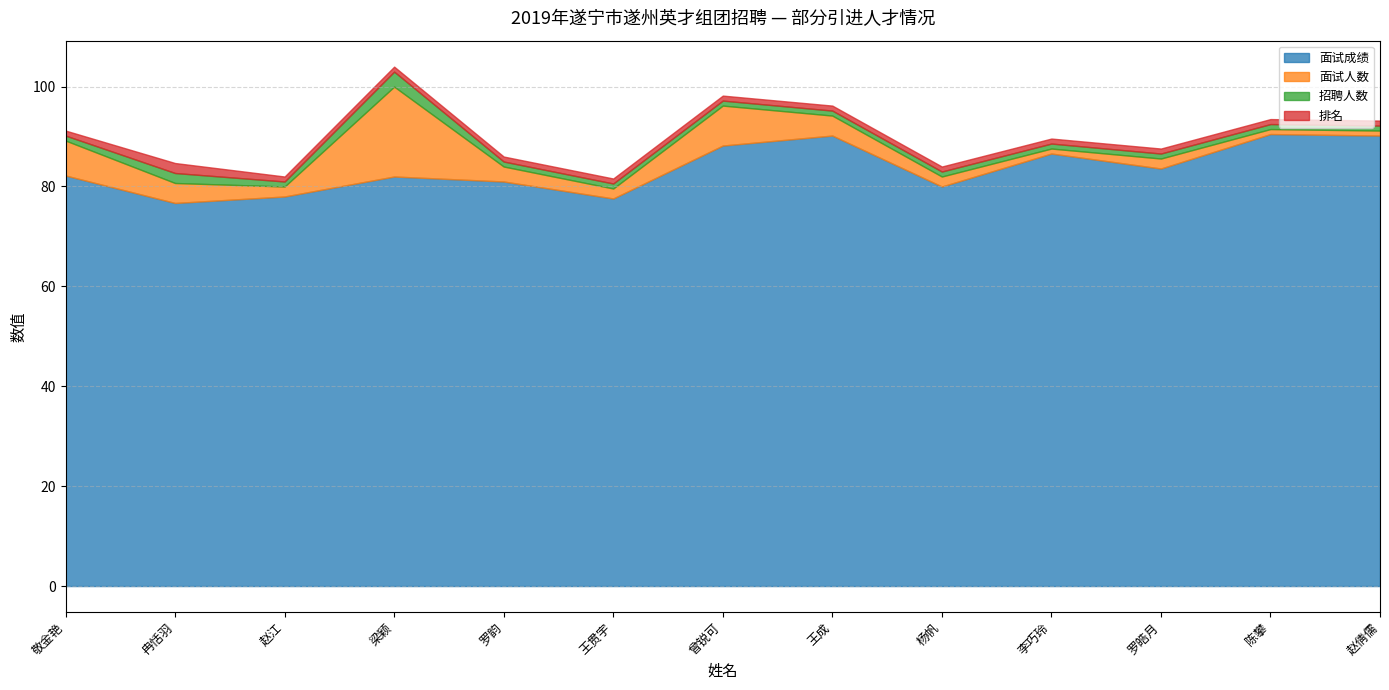

What is the label of the 1st point from the left?

敬金艳